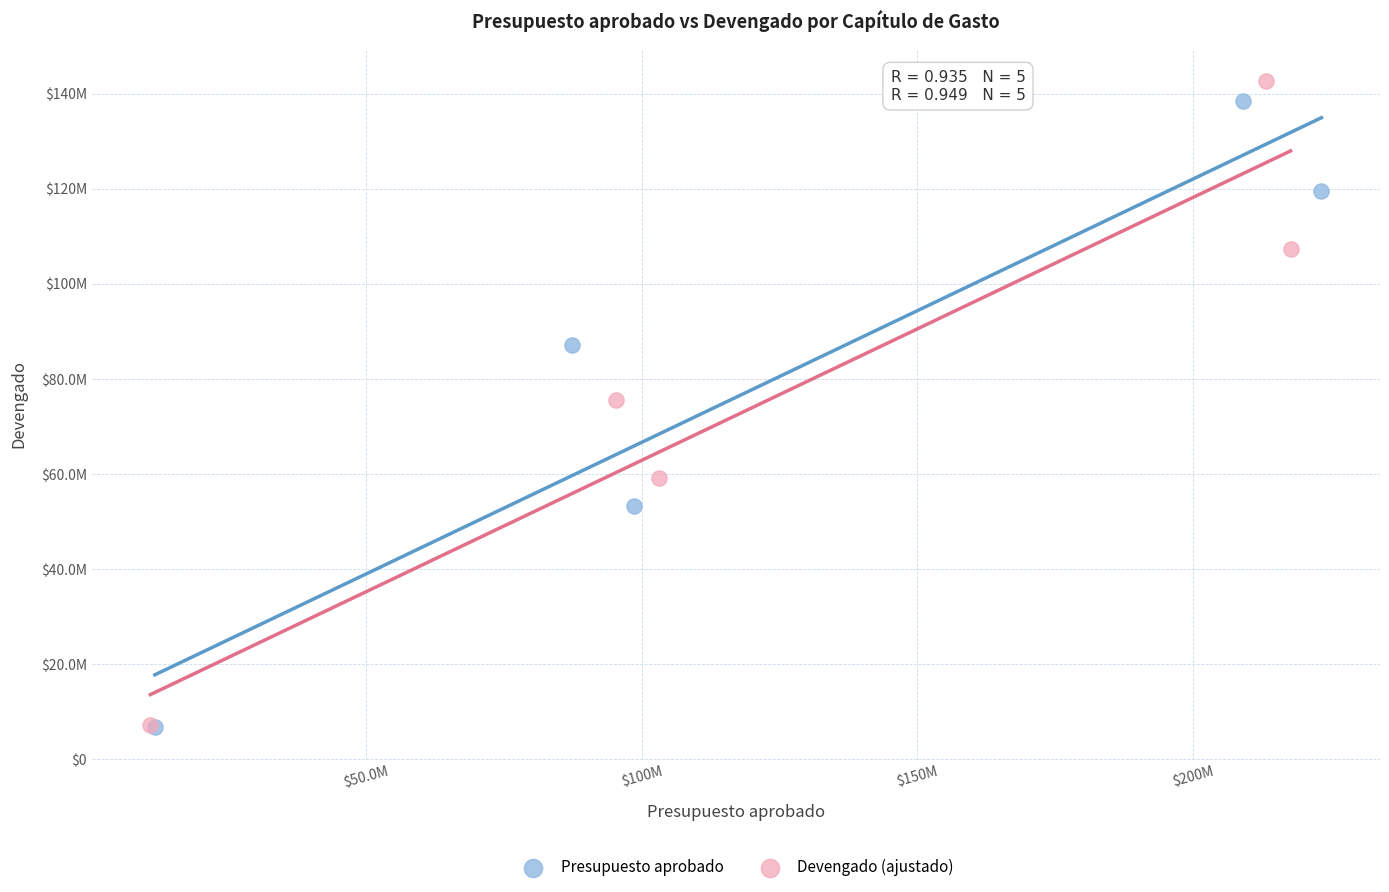

What are all the series names shown in the legend?

Presupuesto aprobado, Devengado (ajustado)